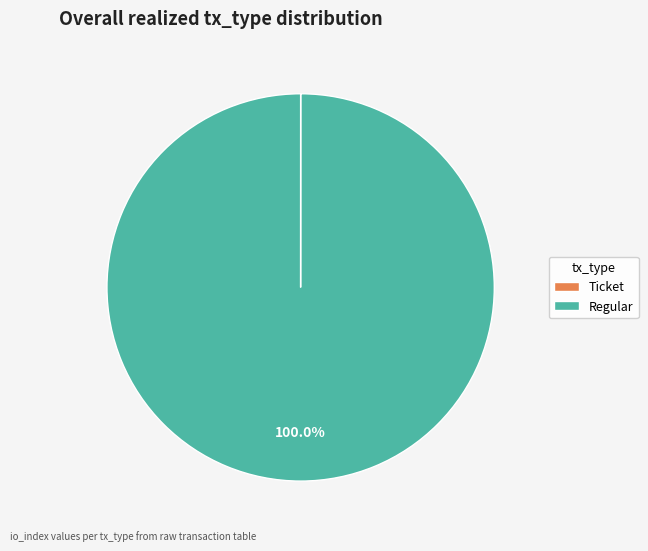

Which category has the biggest portion of the pie?

Regular